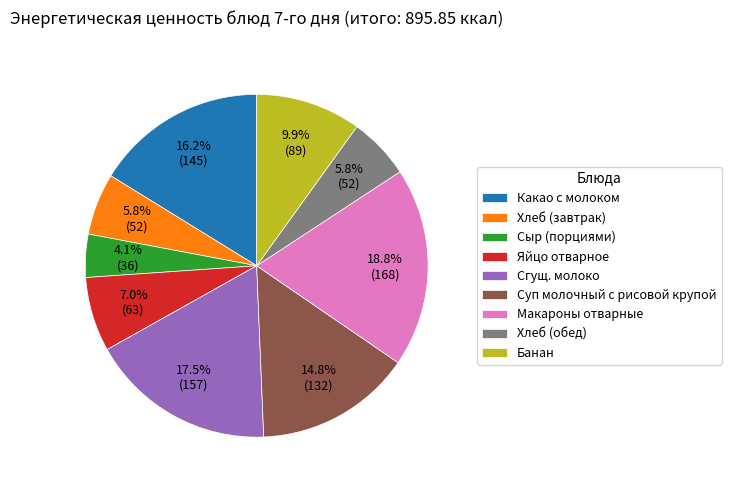

How many slices are in this pie chart?

9